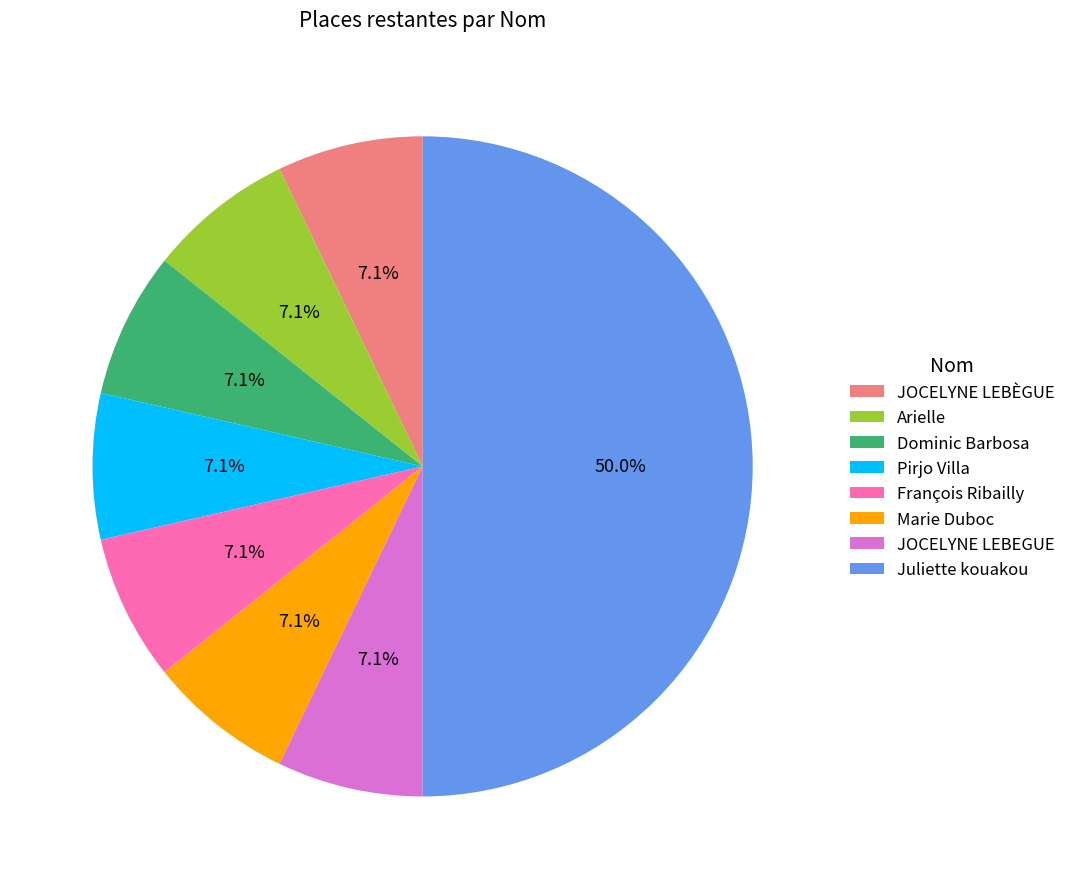

To the nearest percent, what is the difference between the largest and smallest slice percentages?

43%